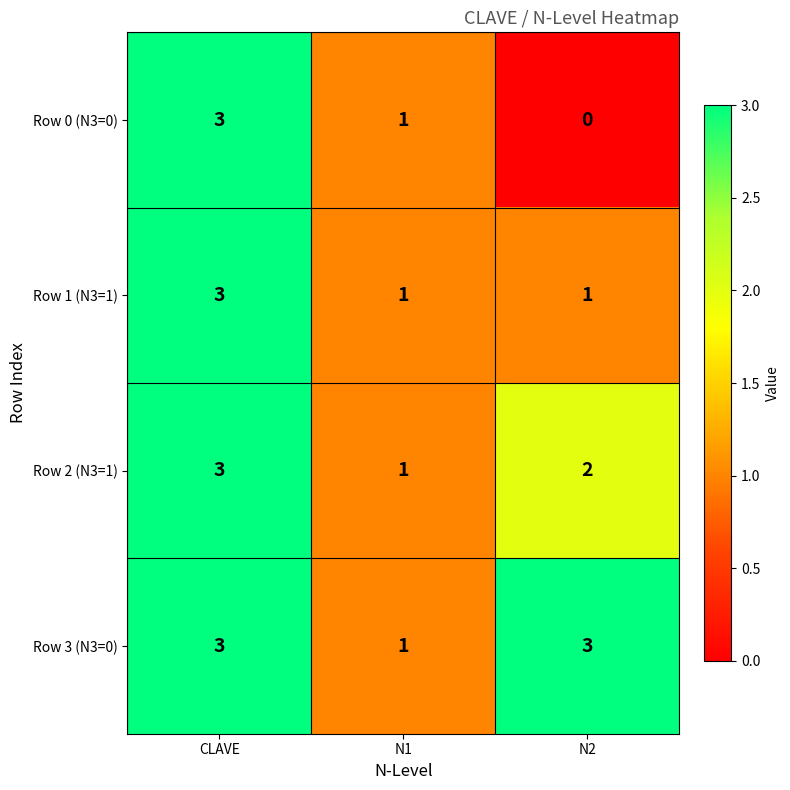

List the series in order of their overall mean, highest first.

Row 3 (N3=0), Row 2 (N3=1), Row 1 (N3=1), Row 0 (N3=0)